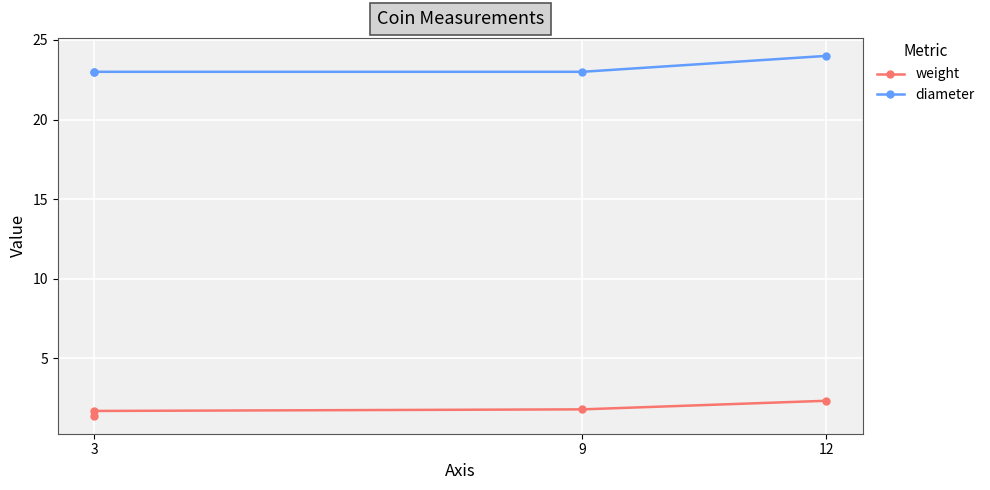

What is the difference between the highest and lowest values at 3?

21.6